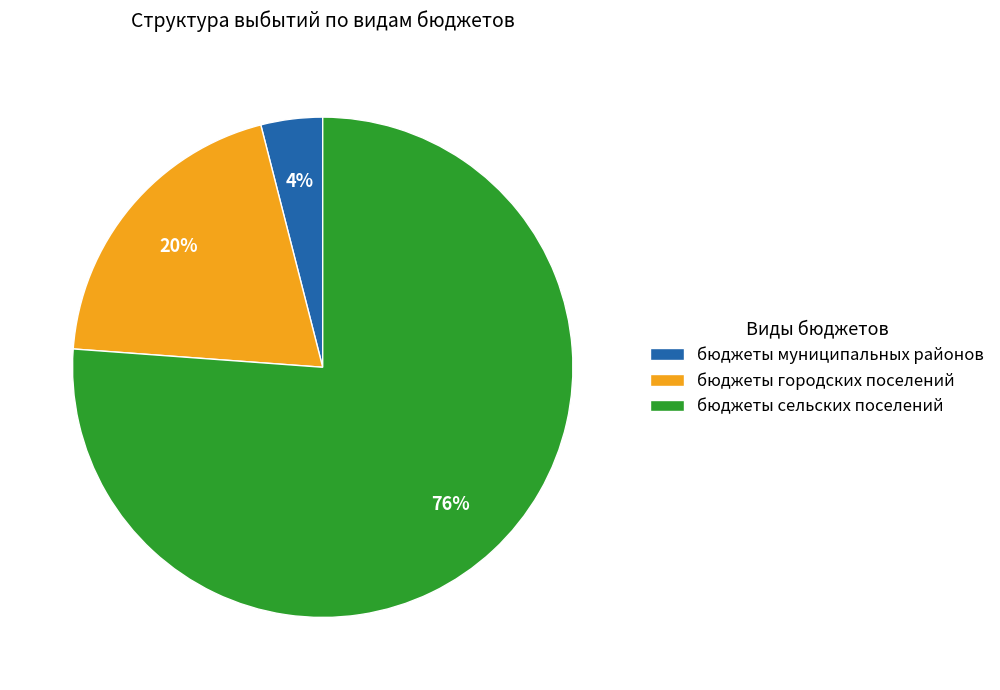

Is the sum of бюджеты сельских поселений and бюджеты городских поселений greater than half?

Yes